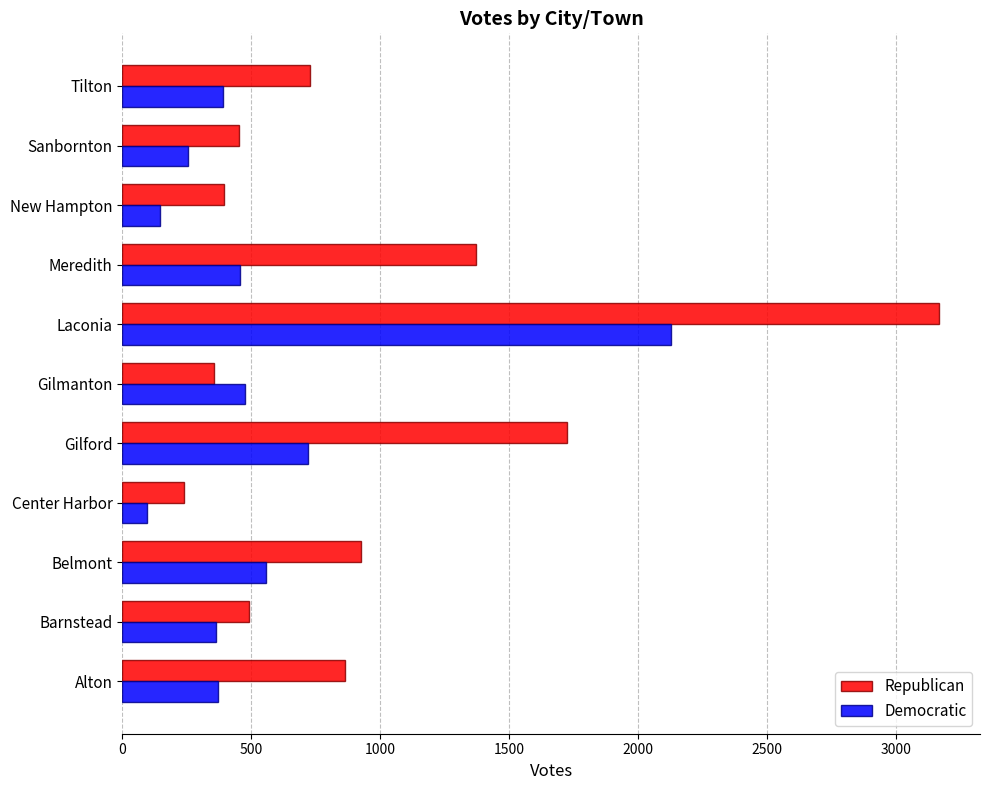

At which category is the sum across all series the highest?

Laconia